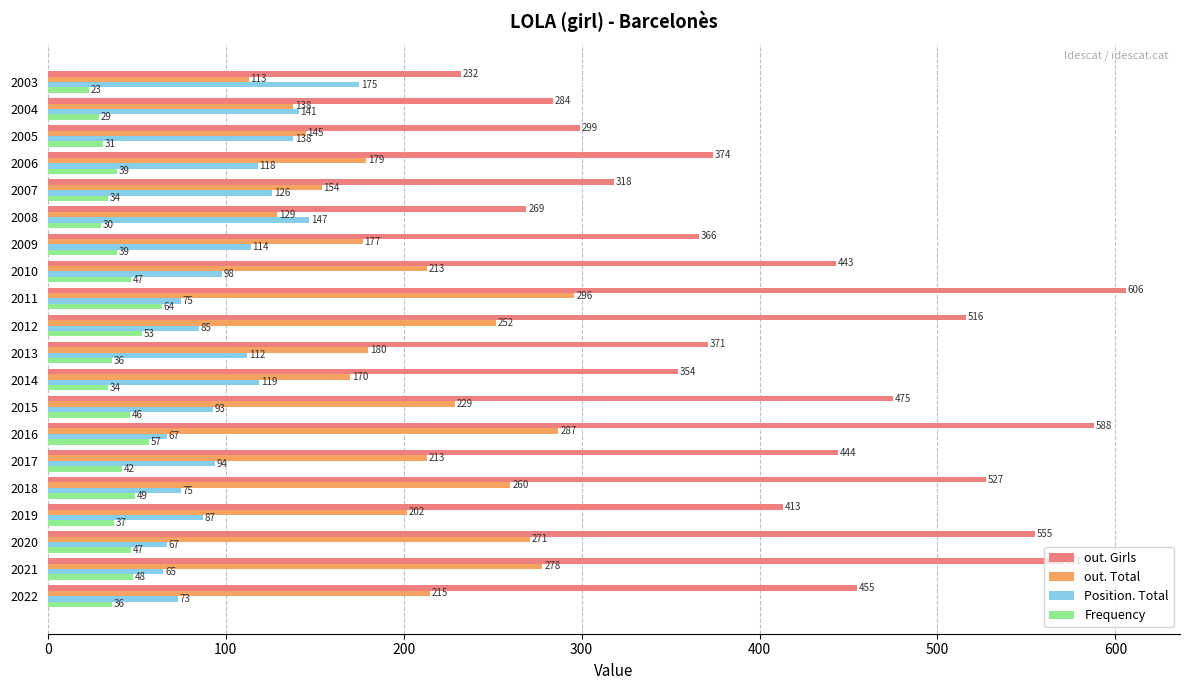

What are all the series names shown in the legend?

out. Girls, out. Total, Position. Total, Frequency